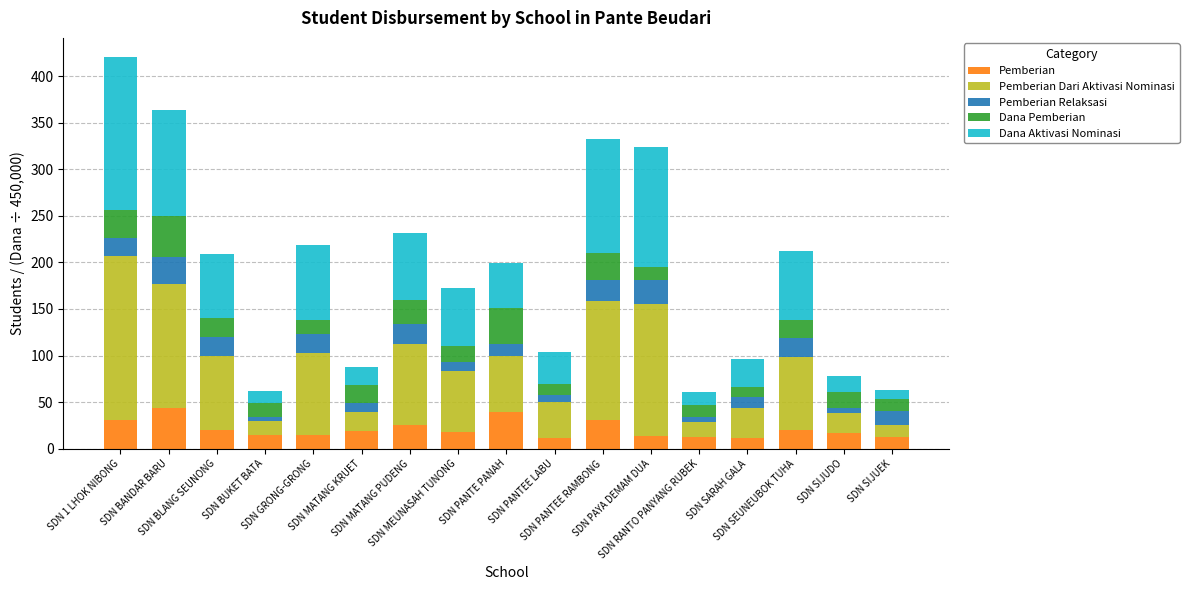

What is the highest value of the Pemberian series?

44.0